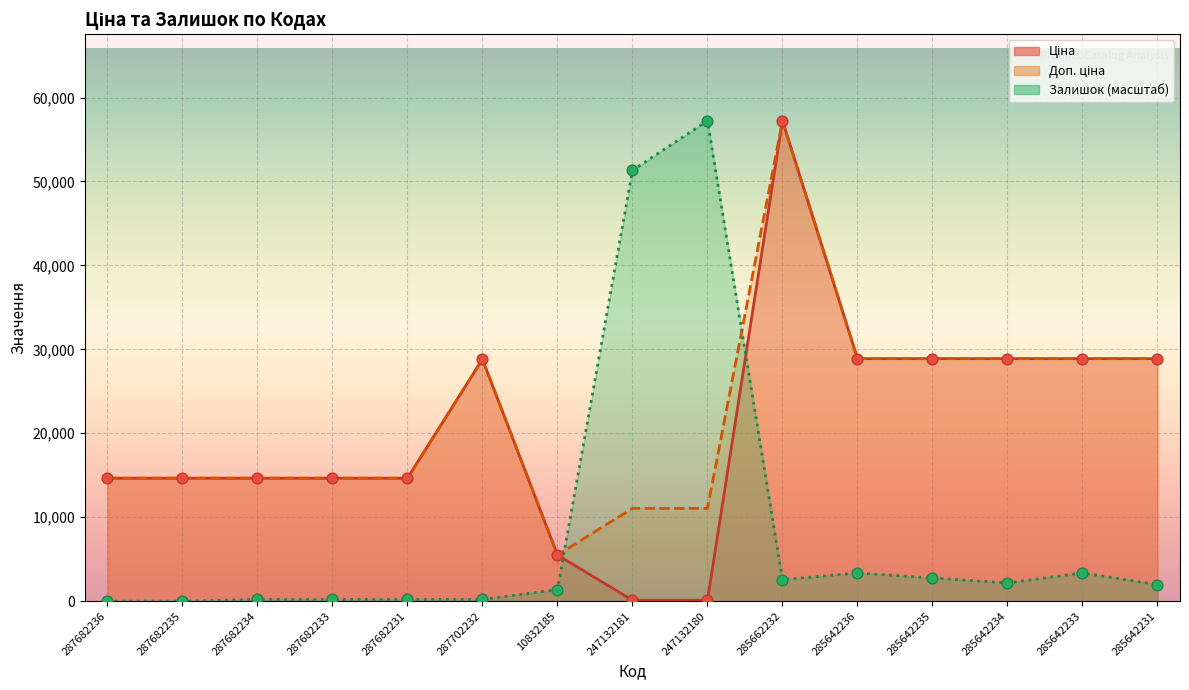

Which series has the largest total across all categories?

Доп. ціна